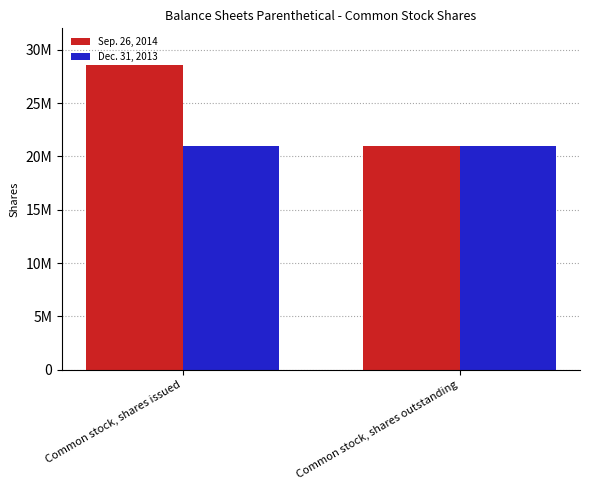

What are all the series names shown in the legend?

Sep. 26, 2014, Dec. 31, 2013